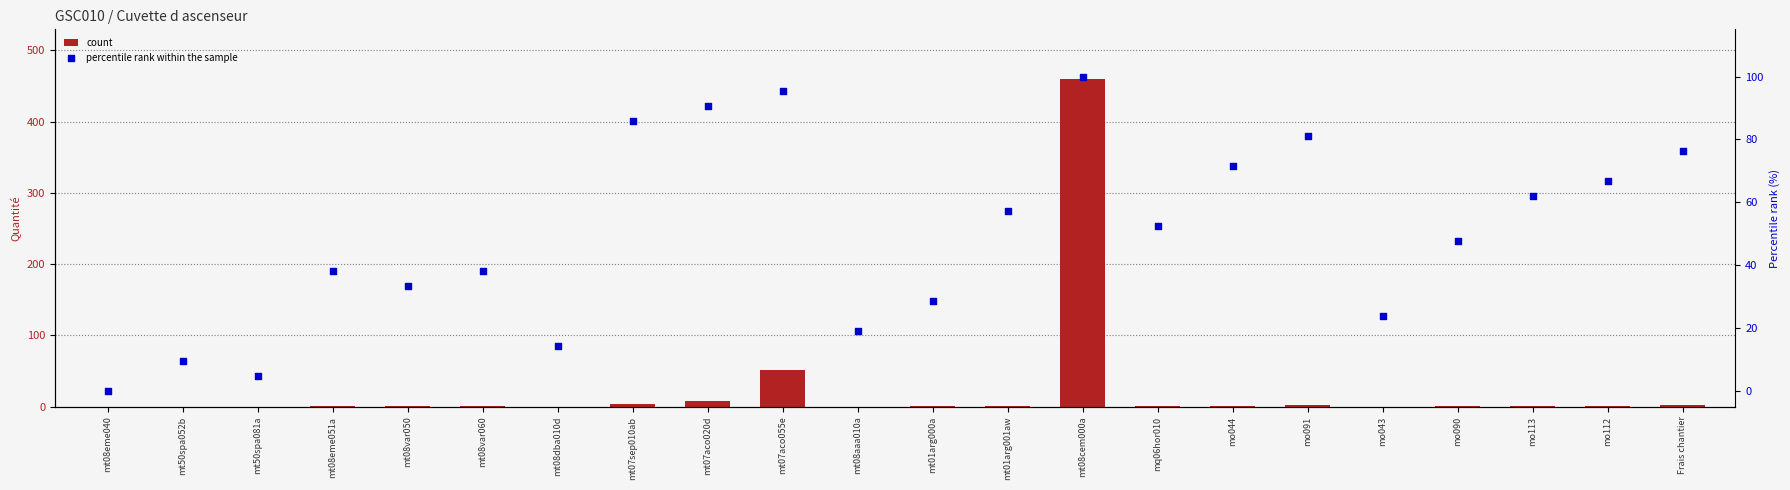

At which category is the sum across all series the highest?

mt08cem000a